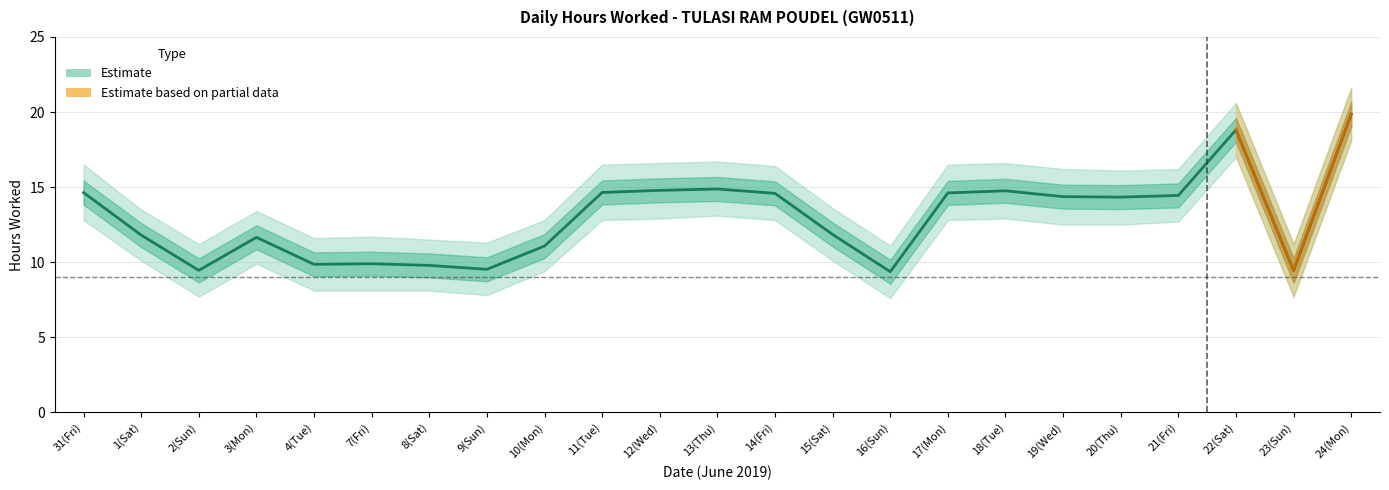

Rank the categories by Lower Band value from highest to lowest.

24(Mon), 22(Sat), 13(Thu), 12(Wed), 18(Tue), 31(Fri), 11(Tue), 14(Fri), 17(Mon), 21(Fri), 19(Wed), 20(Thu), 1(Sat), 15(Sat), 3(Mon), 10(Mon), 4(Tue), 7(Fri), 8(Sat), 9(Sun), 2(Sun), 23(Sun), 16(Sun)